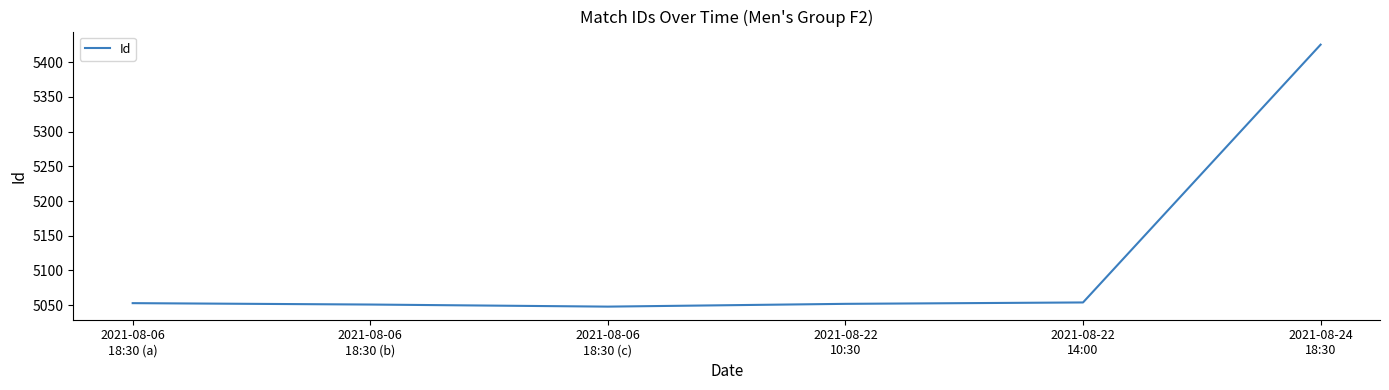

What is the minimum value shown in the chart?

5048